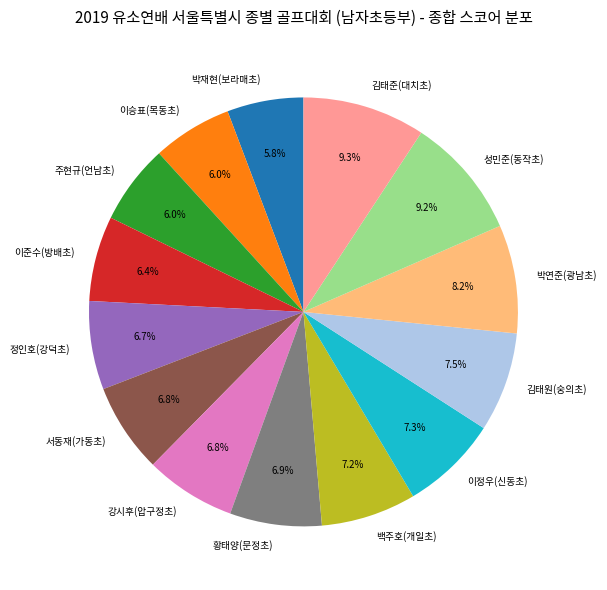

To the nearest percent, what portion does 강시후(압구정초) represent?

7%